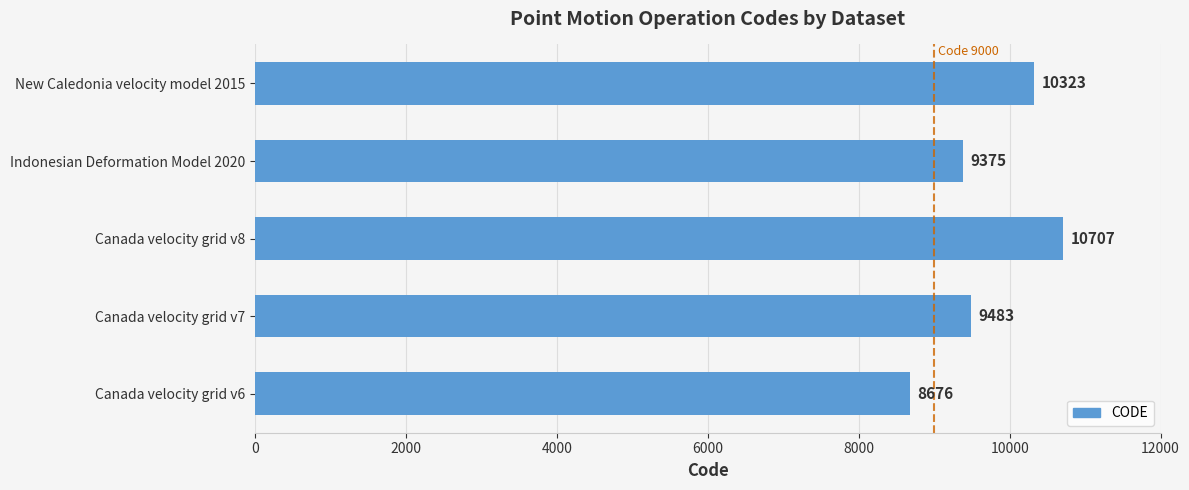

List the labels in order of value, largest first.

Canada velocity grid v8, New Caledonia velocity model 2015, Canada velocity grid v7, Indonesian Deformation Model 2020, Canada velocity grid v6